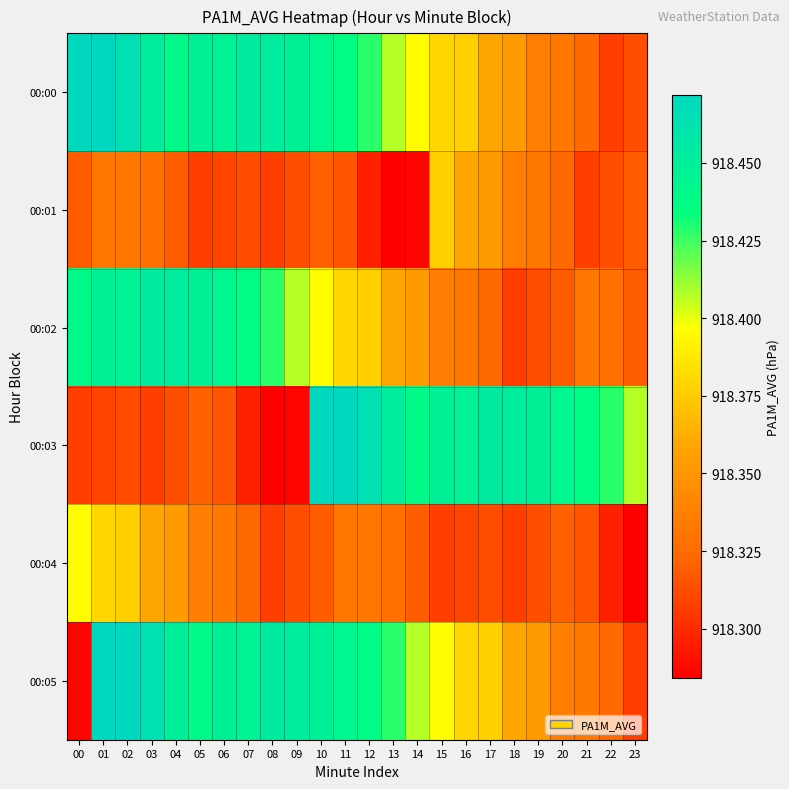

What is the spread (max minus min) of values at 22?

0.1